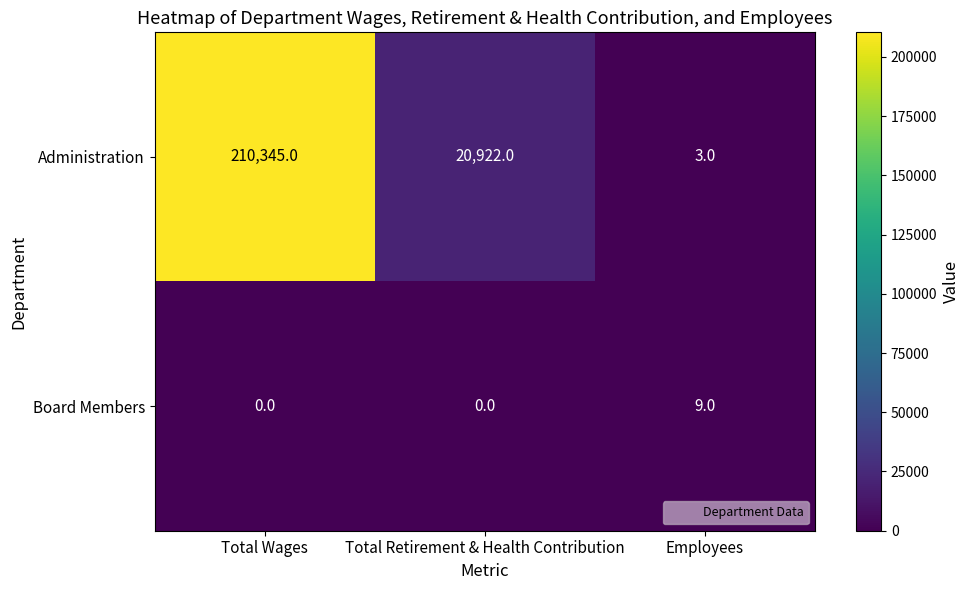

What is the difference between the highest and lowest values at Employees?

6